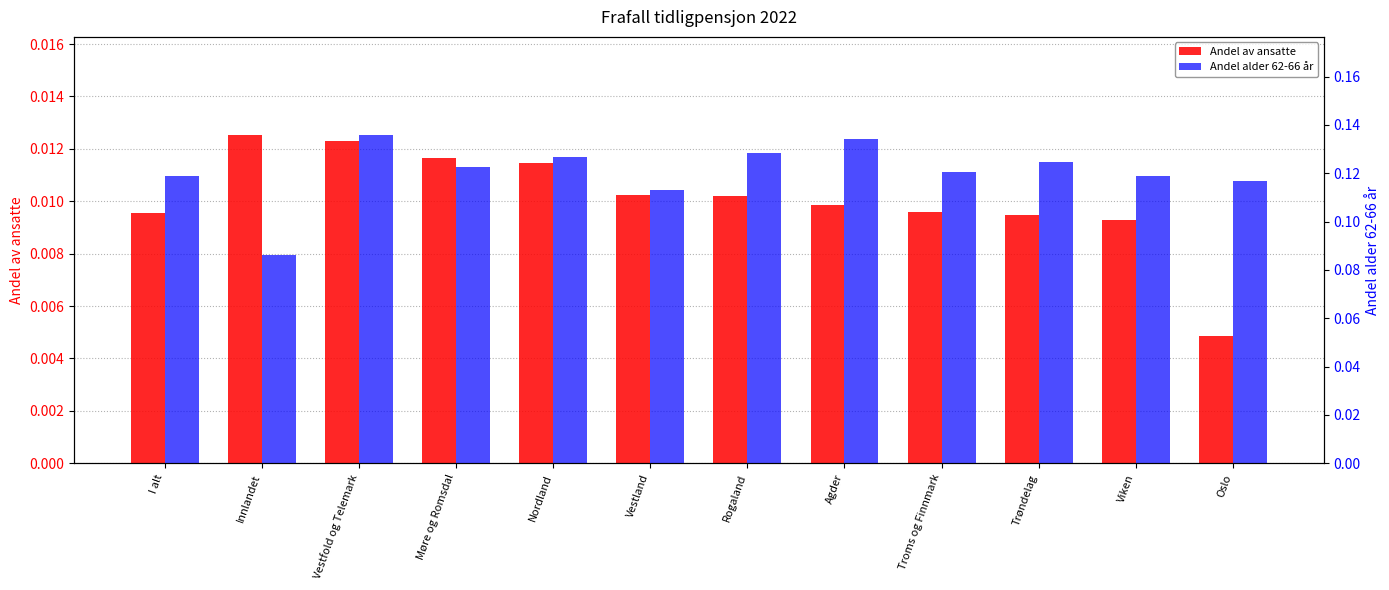

Rank the series by their maximum value, from highest to lowest.

Andel alder 62-66 år, Andel av ansatte